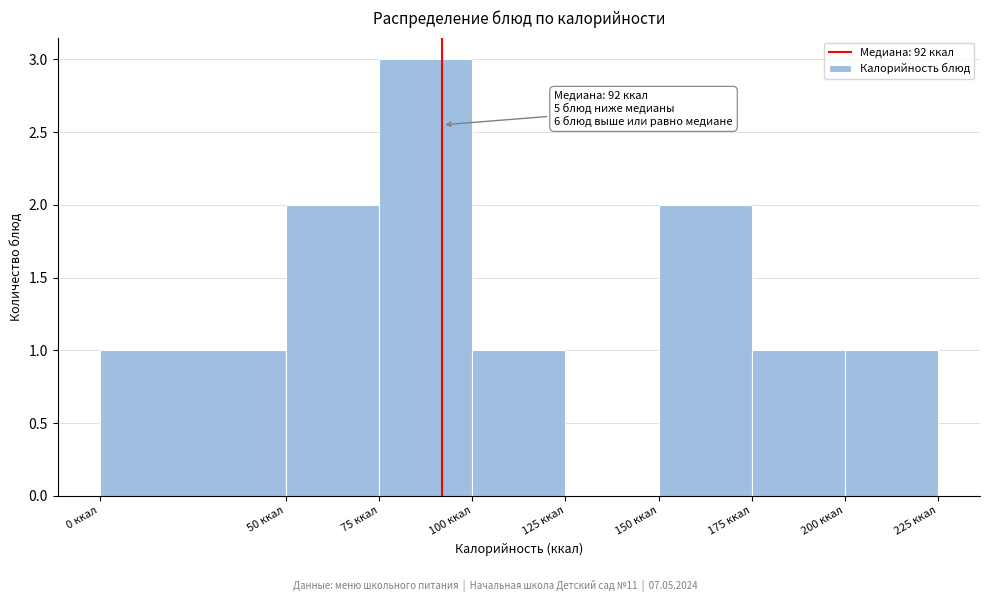

Which range on the x-axis has the tallest bar?

75 to 100